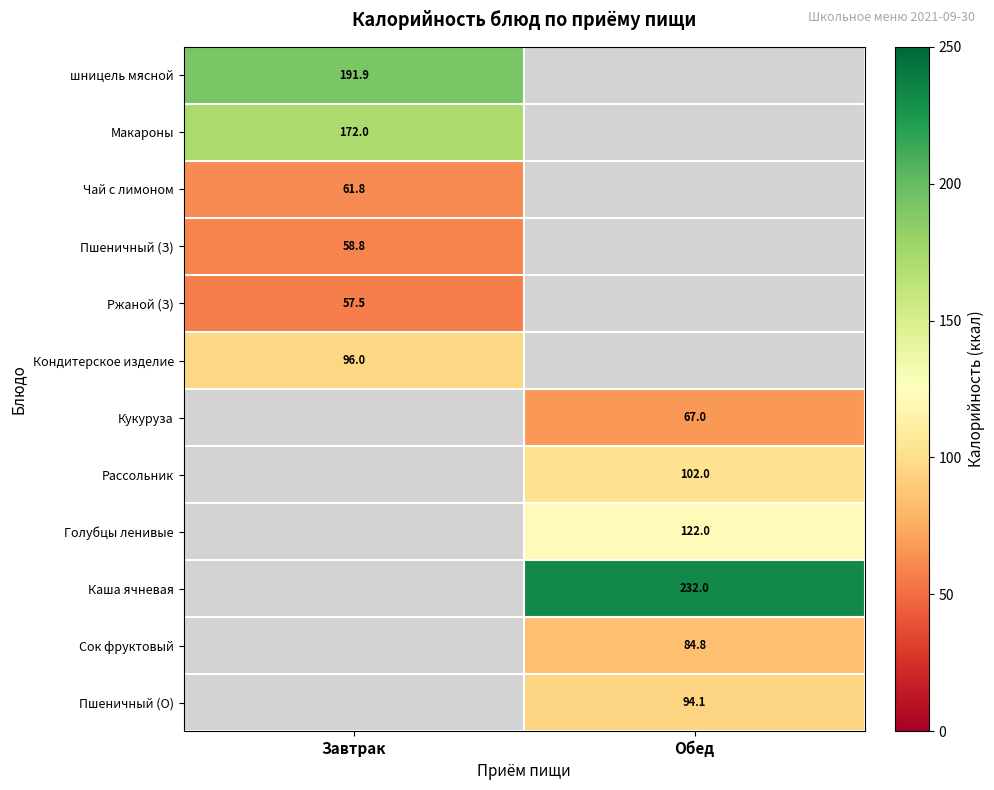

Is it true that Кондитерское изделие equals 96.0 at Завтрак?

True